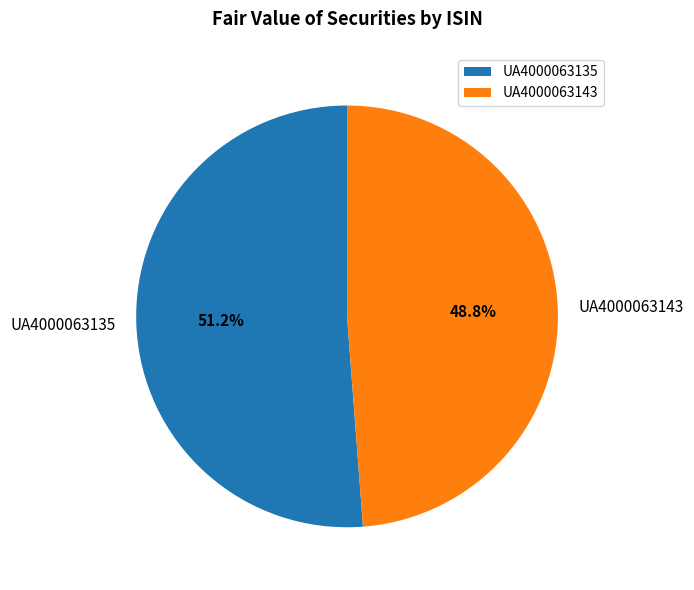

Is the sum of UA4000063135 and UA4000063143 greater than half?

Yes